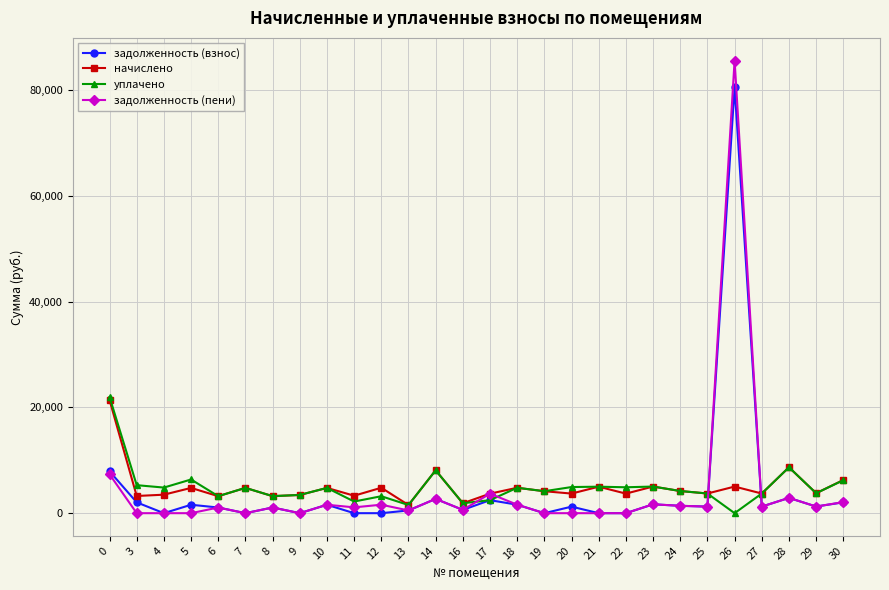

True or false: уплачено has more than 1 points higher than both neighbors.

True